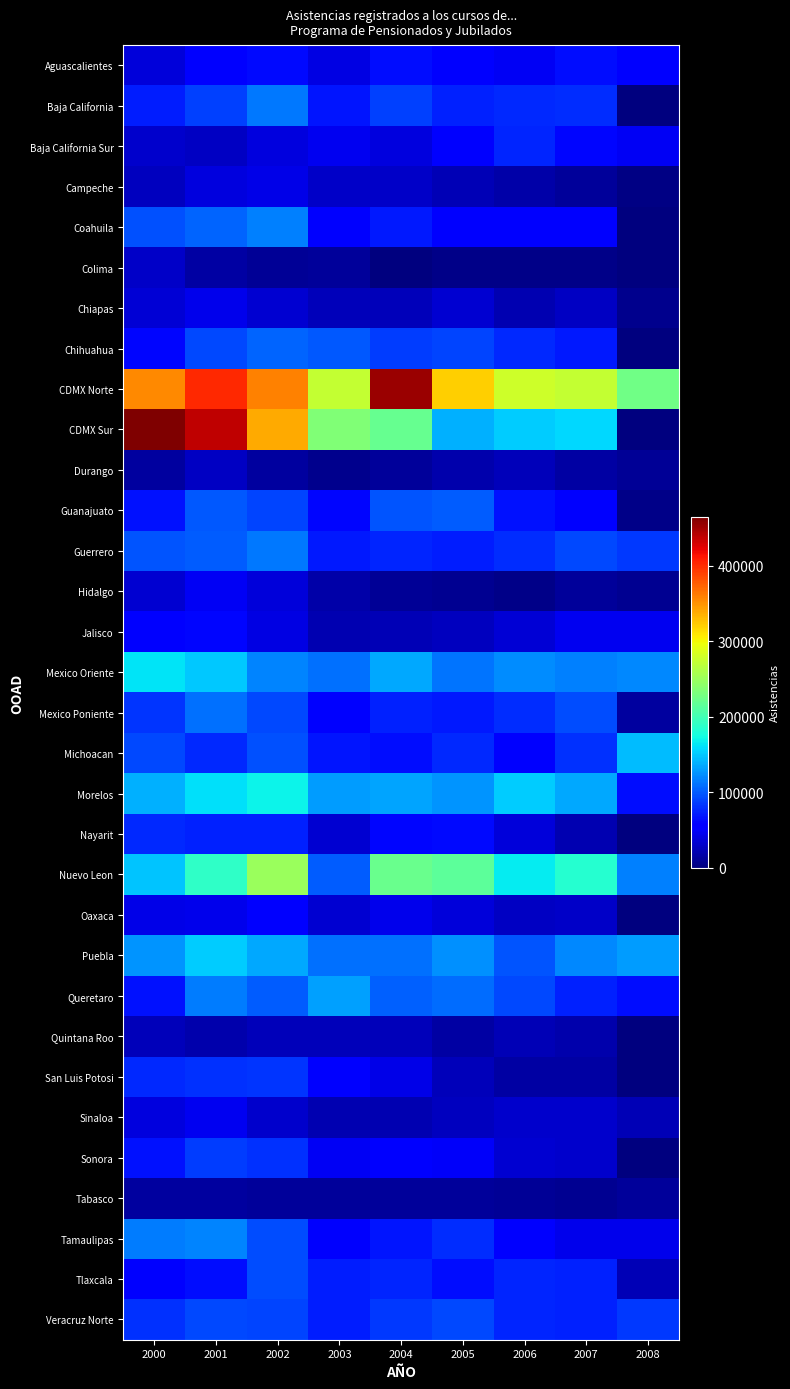

Rank the series at 2007 from lowest to highest value.

Colima, Tabasco, Campeche, Hidalgo, San Luis Potosi, Durango, Quintana Roo, Nayarit, Chiapas, Oaxaca, Sinaloa, Sonora, Tamaulipas, Jalisco, Coahuila, Guanajuato, Baja California Sur, Aguascalientes, Chihuahua, Tlaxcala, Queretaro, Veracruz Norte, Baja California, Michoacan, Guerrero, Mexico Poniente, Mexico Oriente, Puebla, Morelos, CDMX Sur, Nuevo Leon, CDMX Norte